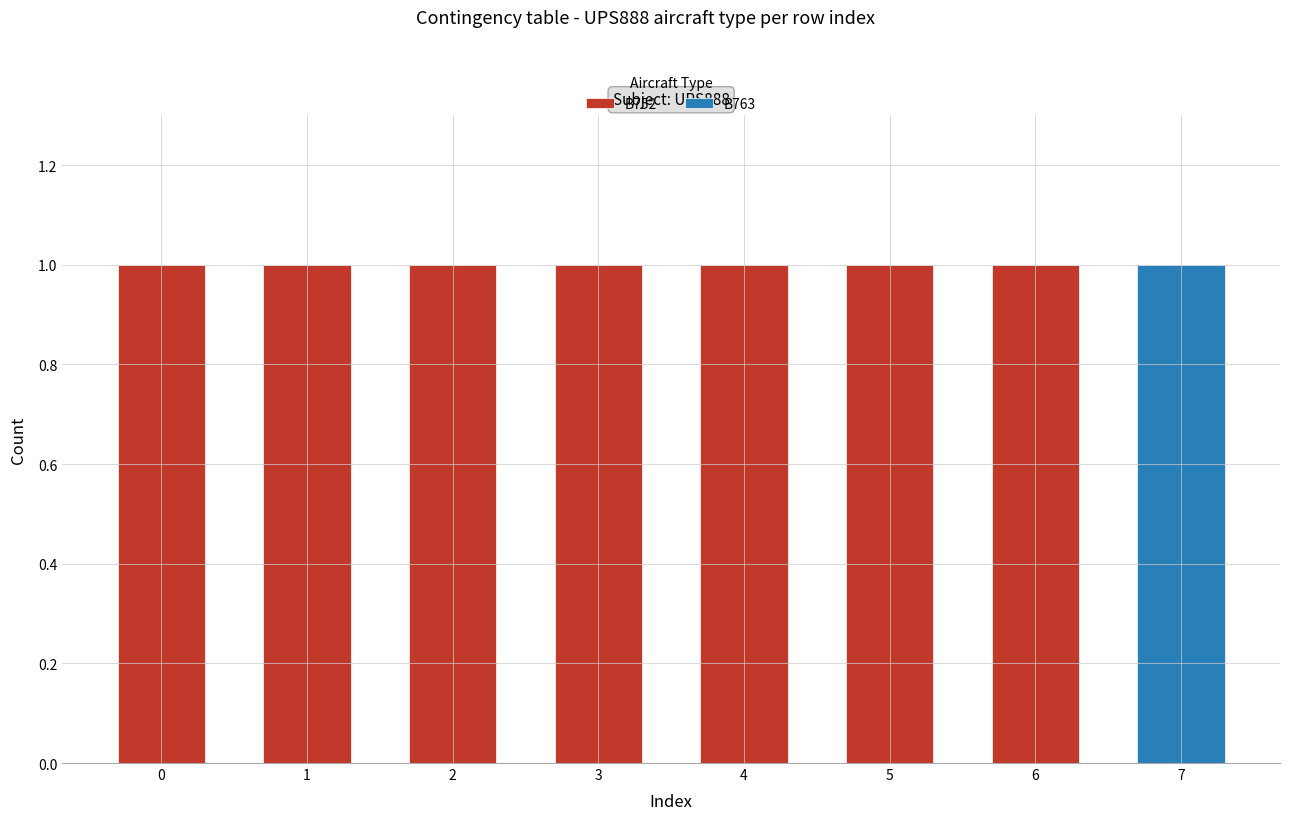

The B752 series shows 2 at 2. True or false?

False